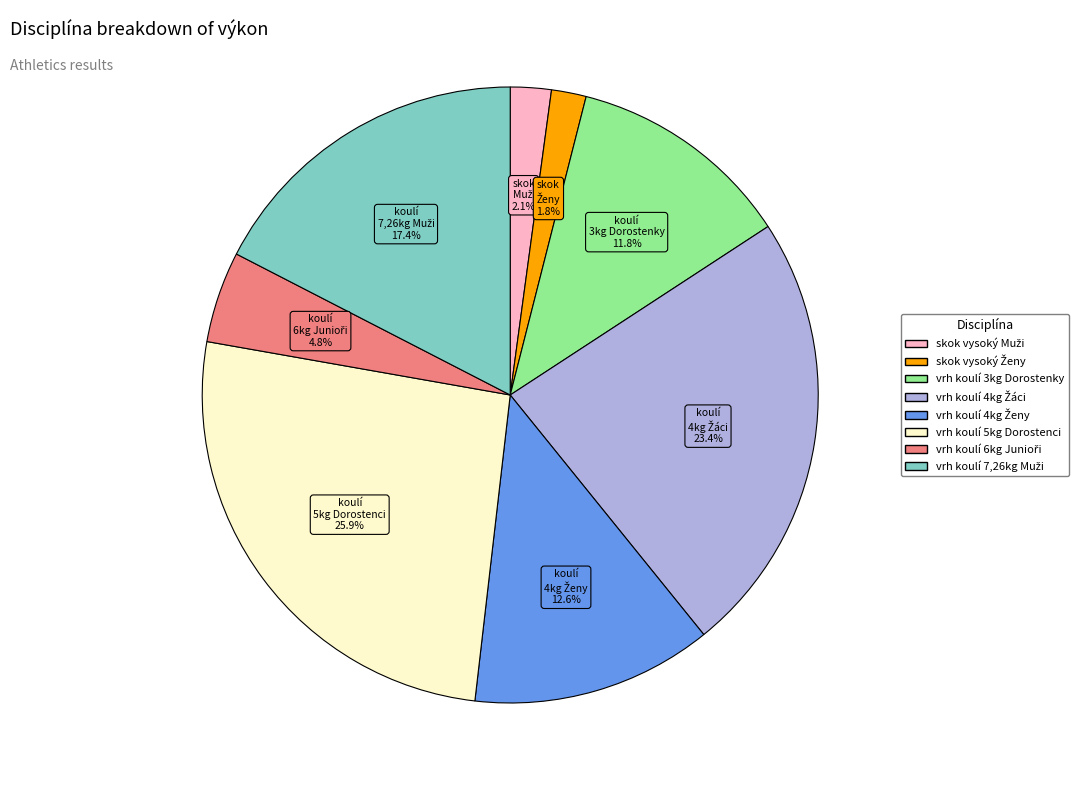

Does any single category account for the majority?

No